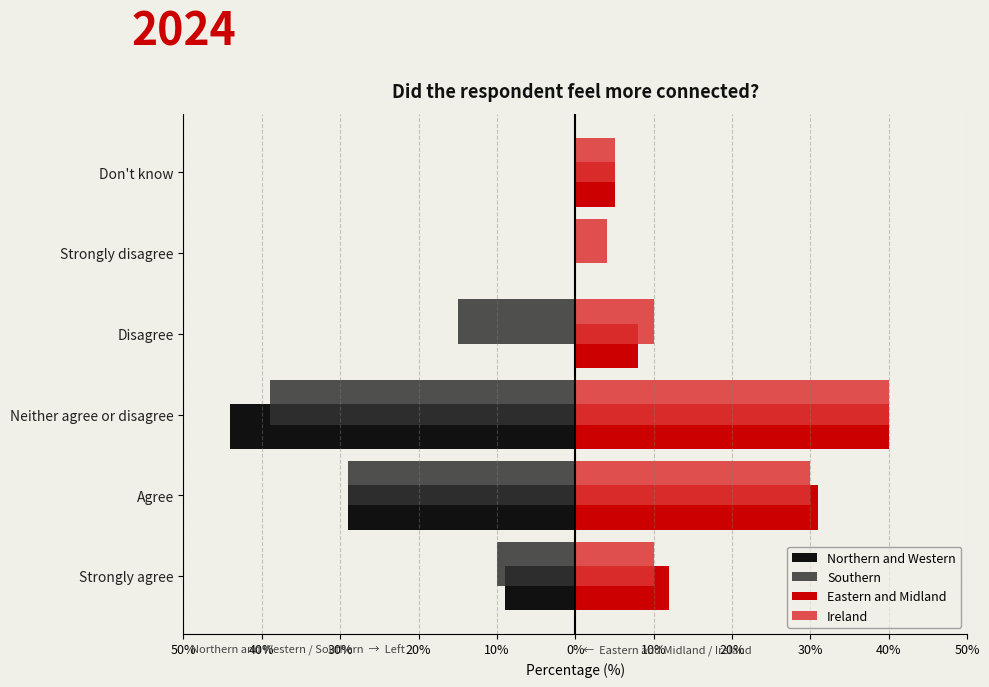

What are all the series names shown in the legend?

Northern and Western, Southern, Eastern and Midland, Ireland